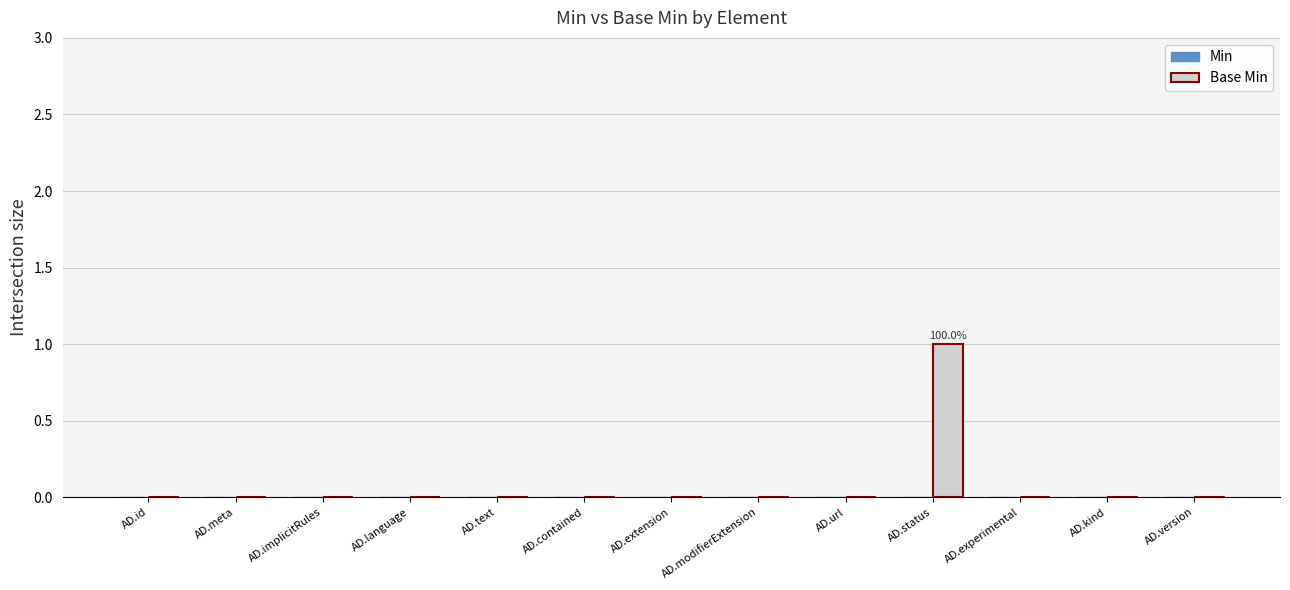

How many categories are shown in the chart?

13